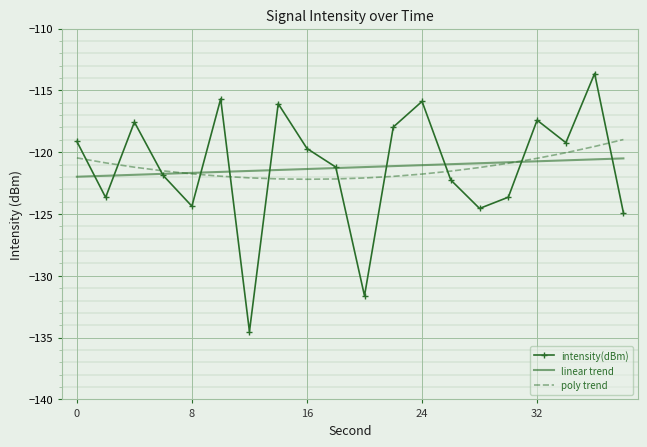

Rank the series by their maximum value, from lowest to highest.

linear trend, poly trend, intensity(dBm)